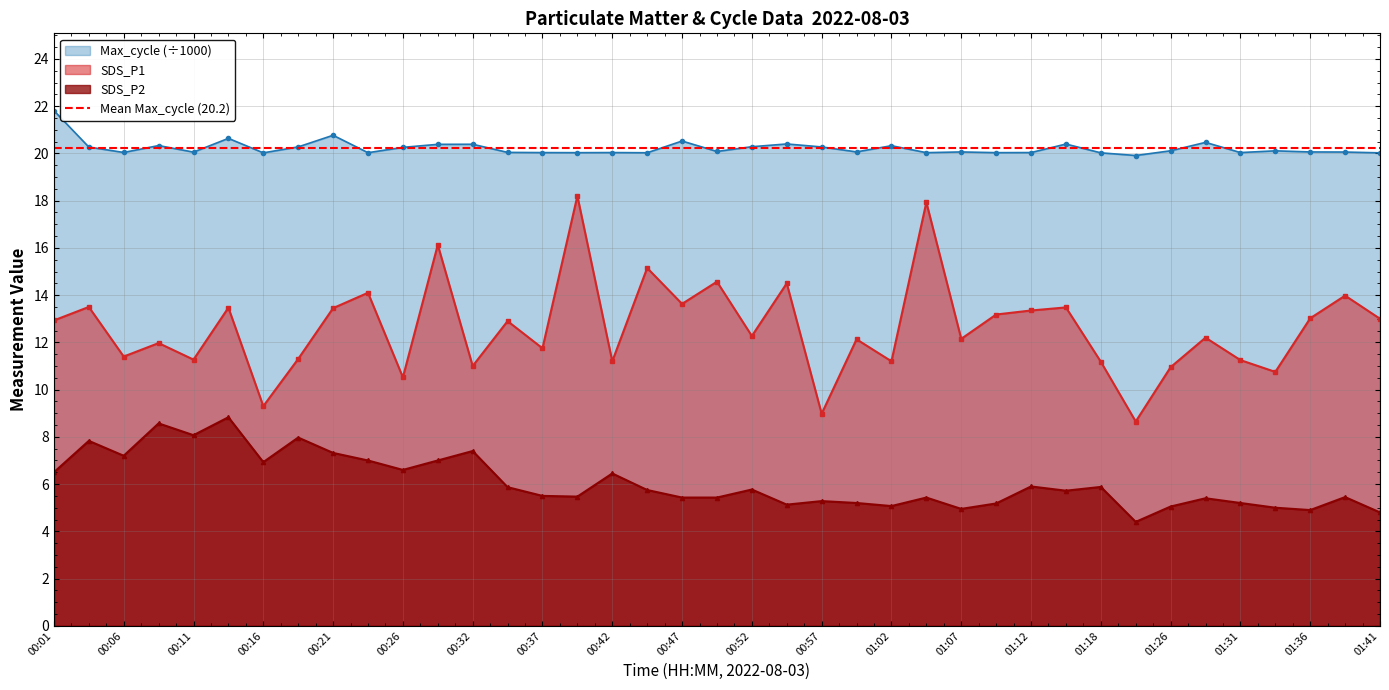

Reading right to left, what are all the values shown in this chart?

SDS_P1: 13.0	14.0	13.0	10.8	11.2	12.2	10.9	8.7	11.2	13.5	13.3	13.2	12.2	17.9	11.2	12.1	9.0	14.5	12.3	14.6	13.6	15.2	11.2	18.2	11.8	12.9	11.0	16.1	10.5	14.1	13.4	11.3	9.3	13.5	11.3	12.0	11.4	13.5	12.9
SDS_P2: 4.8	5.5	4.9	5.0	5.2	5.4	5.0	4.4	5.9	5.7	5.9	5.2	5.0	5.4	5.1	5.2	5.3	5.1	5.8	5.4	5.4	5.8	6.5	5.5	5.5	5.9	7.4	7.0	6.6	7.0	7.3	8.0	6.9	8.8	8.1	8.6	7.2	7.8	6.5
Max_cycle_scaled: 20.0	20.1	20.1	20.1	20.0	20.5	20.1	19.9	20.0	20.4	20.0	20.0	20.1	20.0	20.3	20.1	20.3	20.4	20.3	20.1	20.5	20.0	20.0	20.0	20.0	20.0	20.4	20.4	20.3	20.0	20.8	20.3	20.0	20.6	20.1	20.3	20.0	20.3	21.8